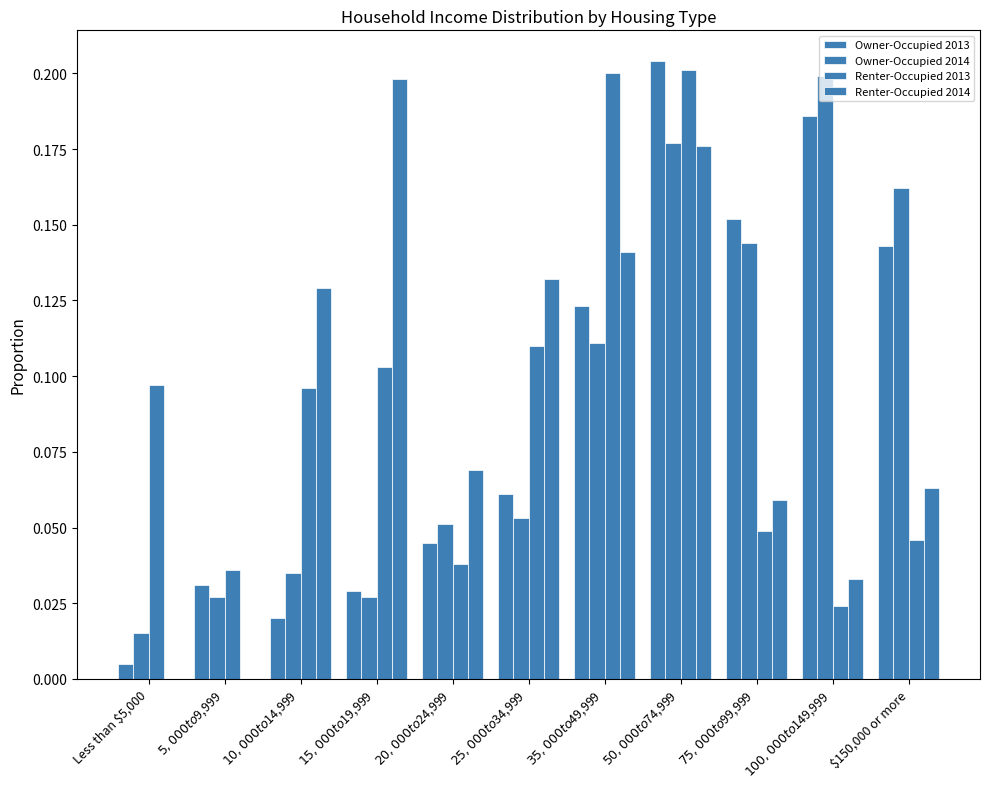

How many groups of bars are there?

11